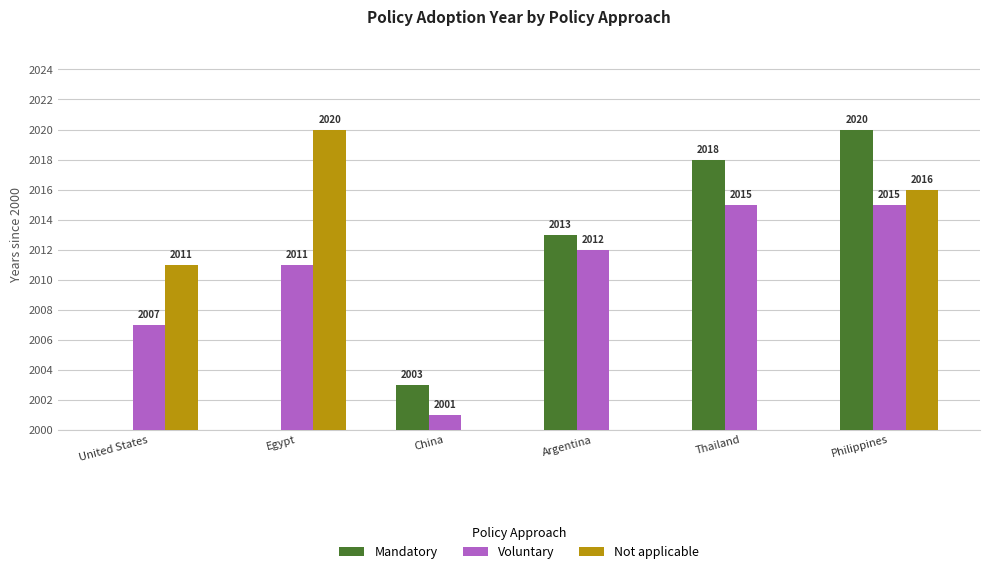

Count the Voluntary values in the range 7 to 15.

5